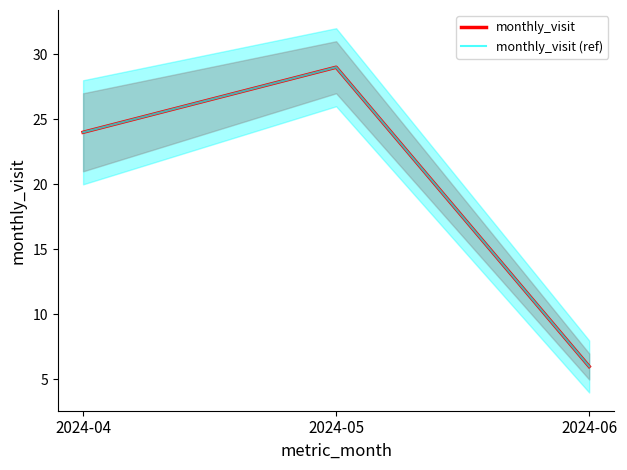

Is the value of monthly_visit (ref) at 2024-06 greater than the value of monthly_visit at 2024-06?

No